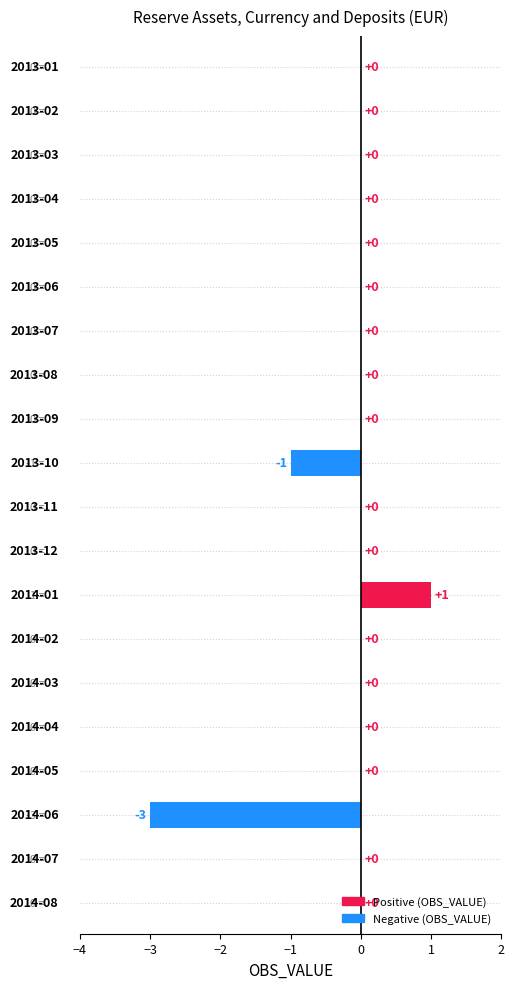

What is the greatest value displayed?

1